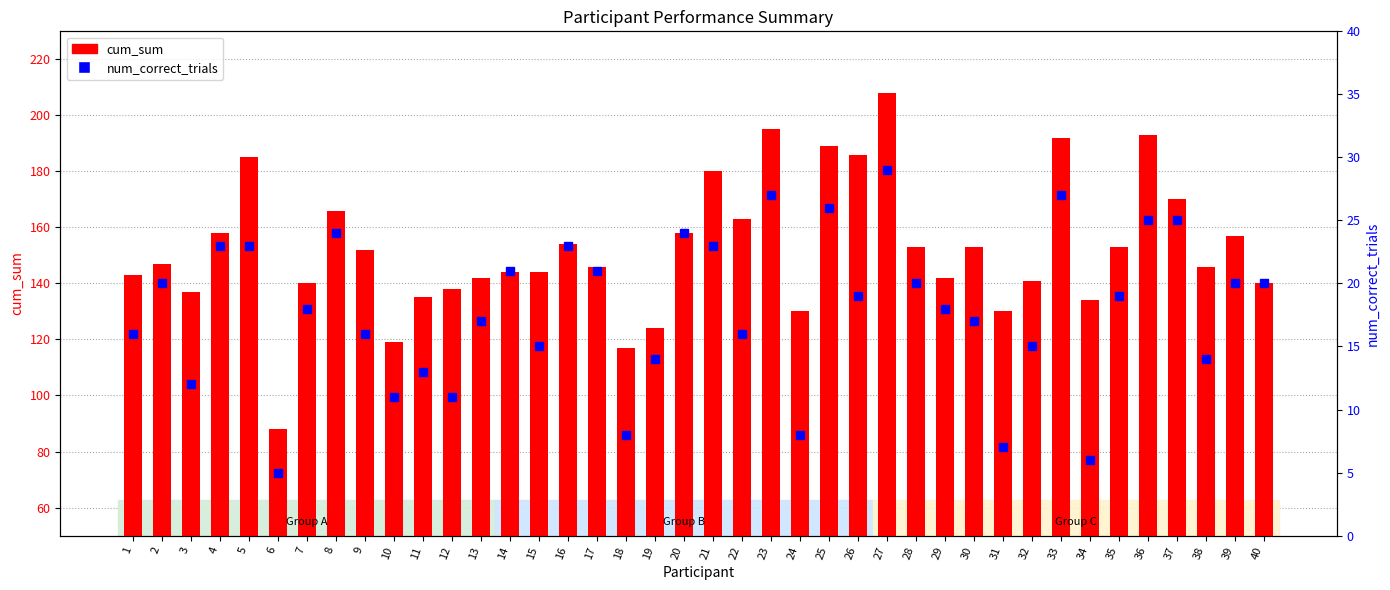

At which label does cum_sum first exceed 147?

4